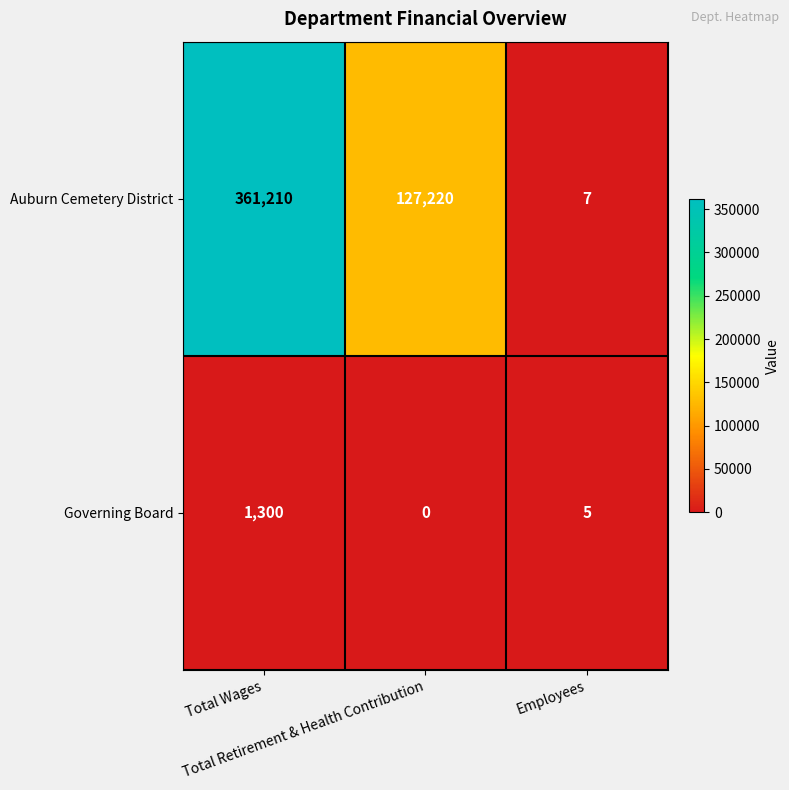

List the series in order of their overall mean, lowest first.

Governing Board, Auburn Cemetery District